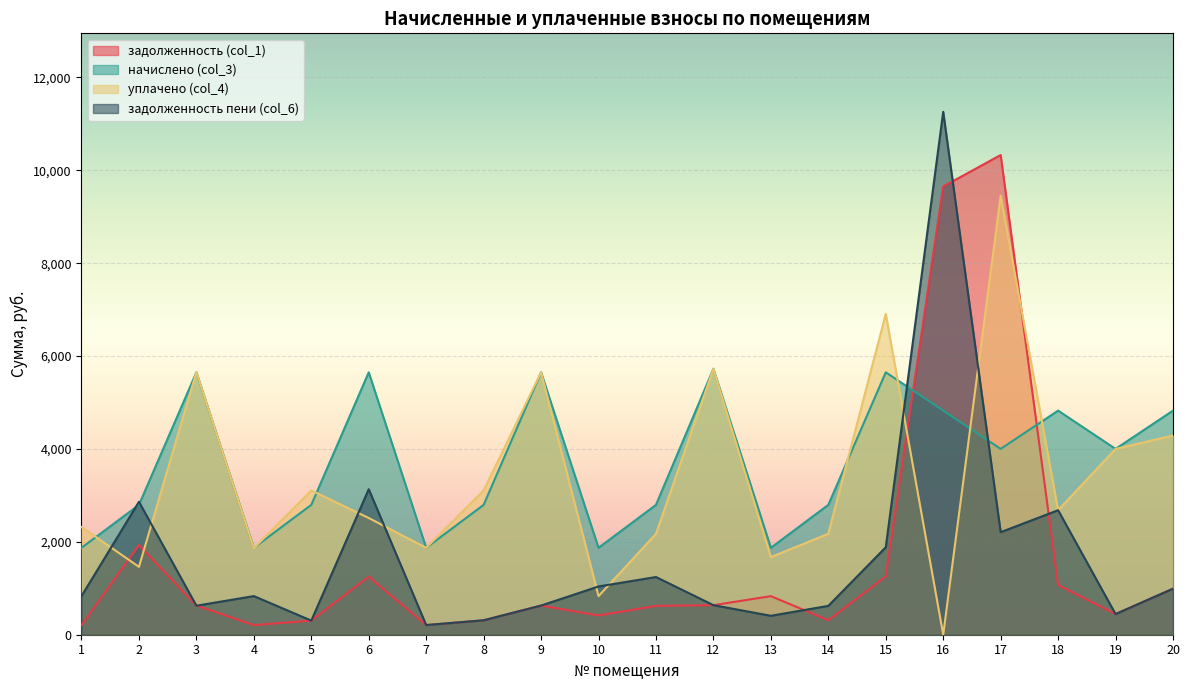

Which series has the largest total across all categories?

начислено (col_3)